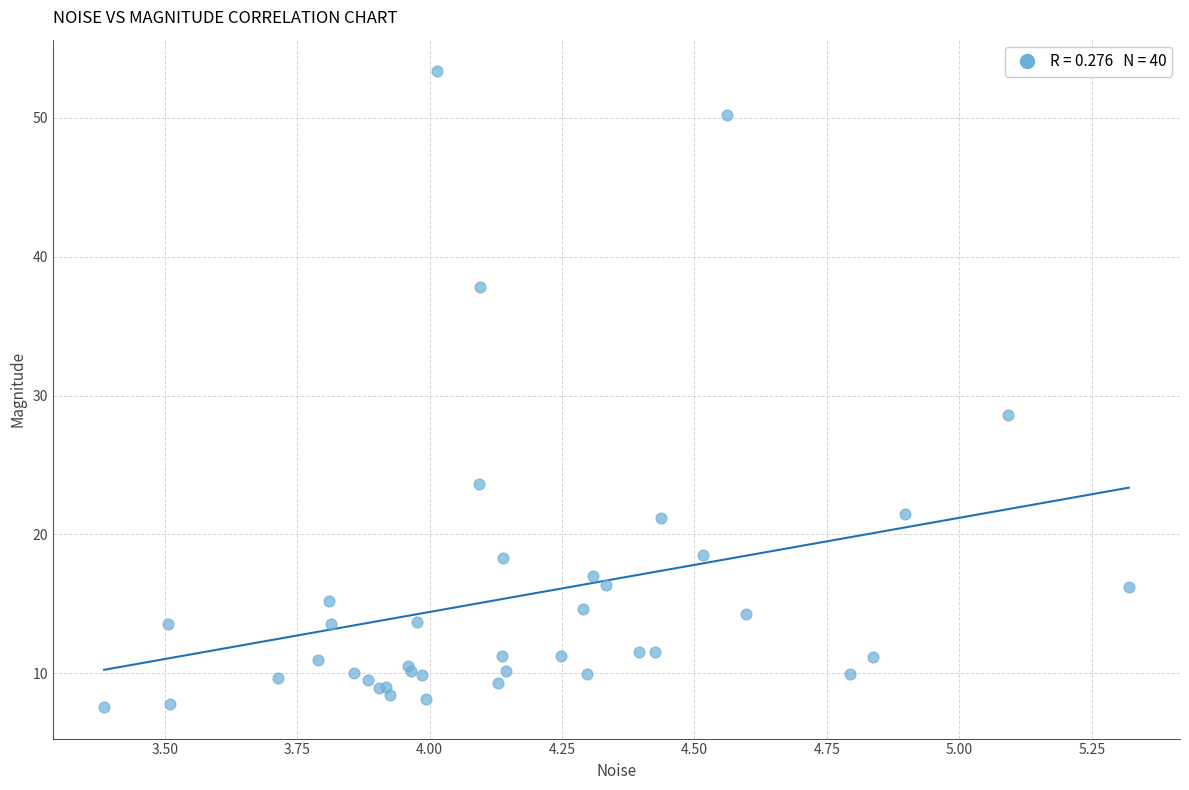

What Y value in the scatter plot is closest to 30?

28.6